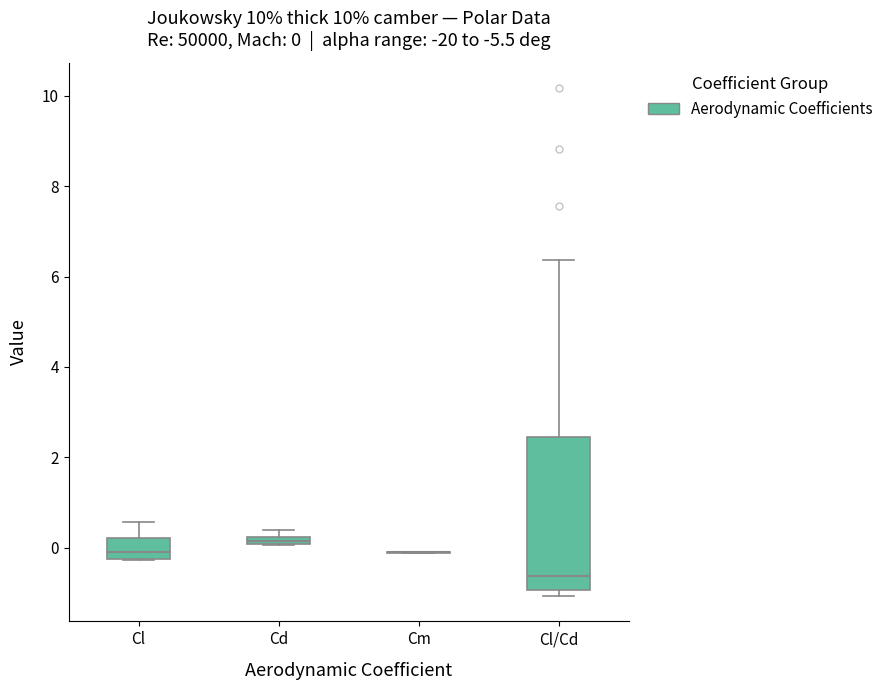

Comparing the boxes themselves (not the whiskers), which one is the tallest?

Cl/Cd